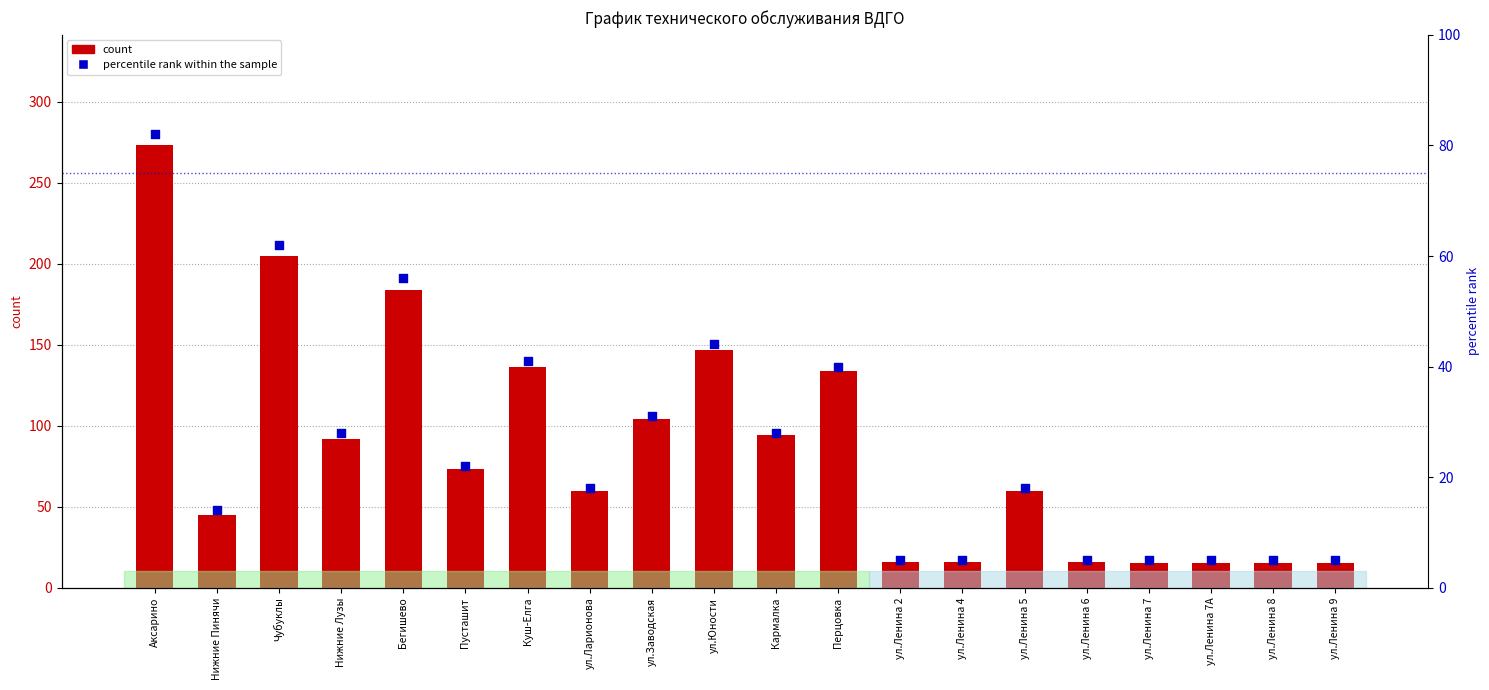

What is the total value across all series at ул.Юности?

191